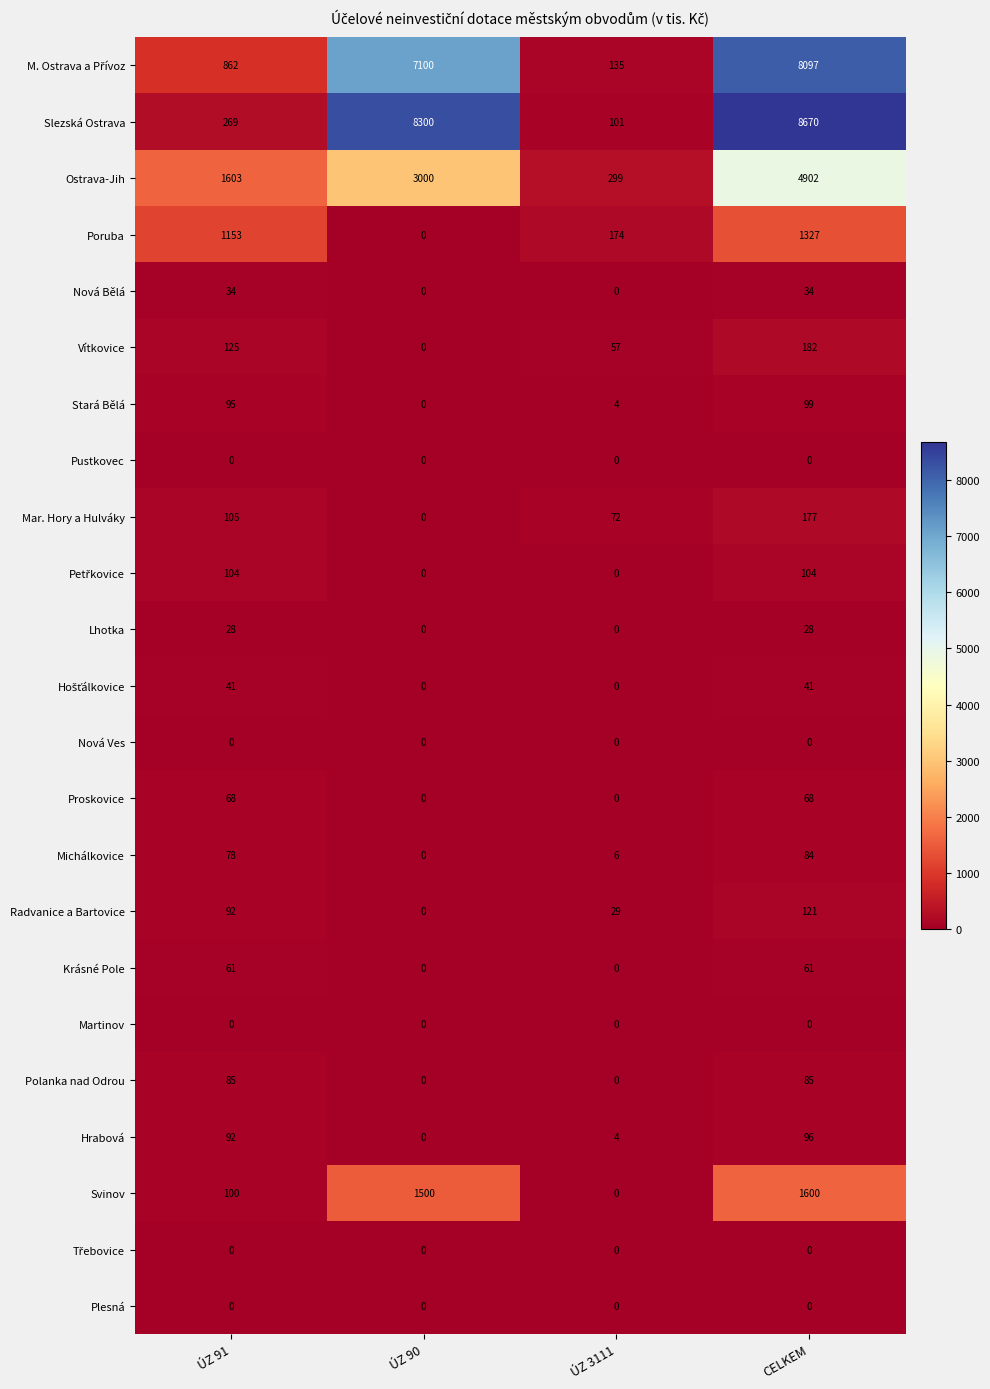

Which series has the widest spread of values?

Slezská Ostrava